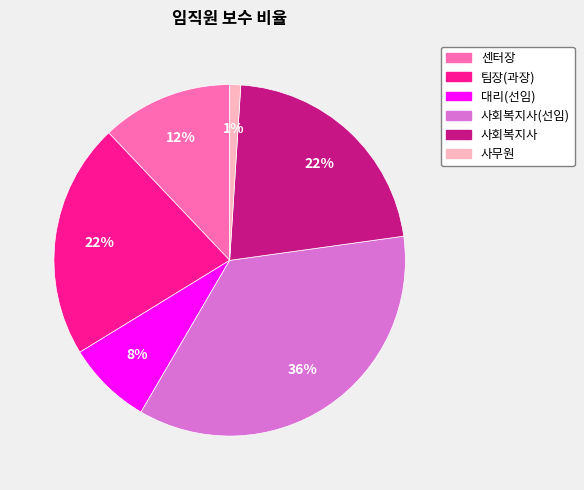

To the nearest percent, what is the average slice percentage?

17%